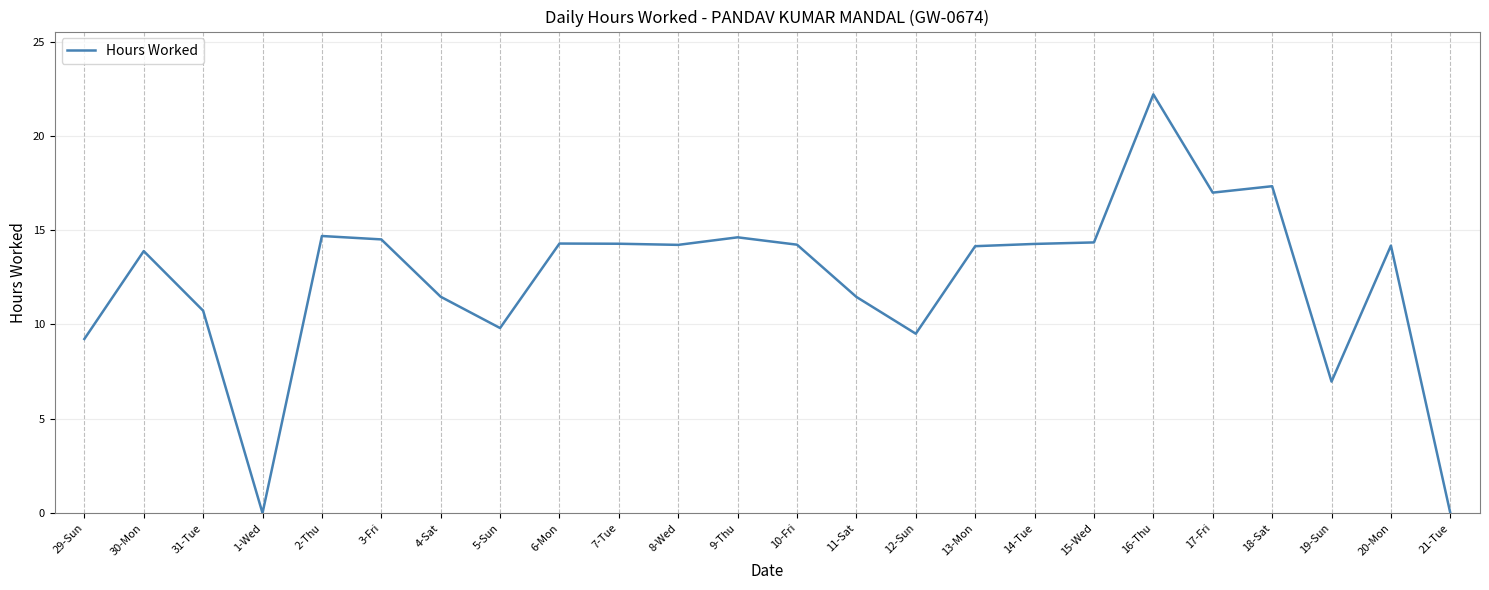

Does the chart display data point markers on the line(s)?

No